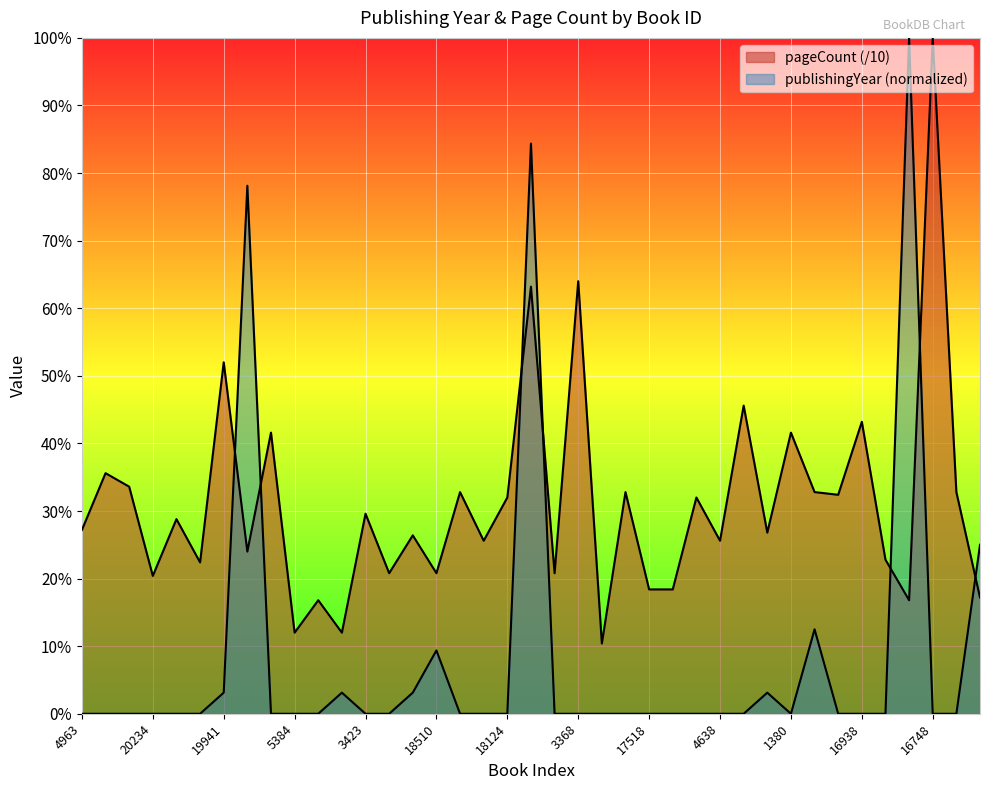

True or false: pageCount and publishingYear cross at least once.

True